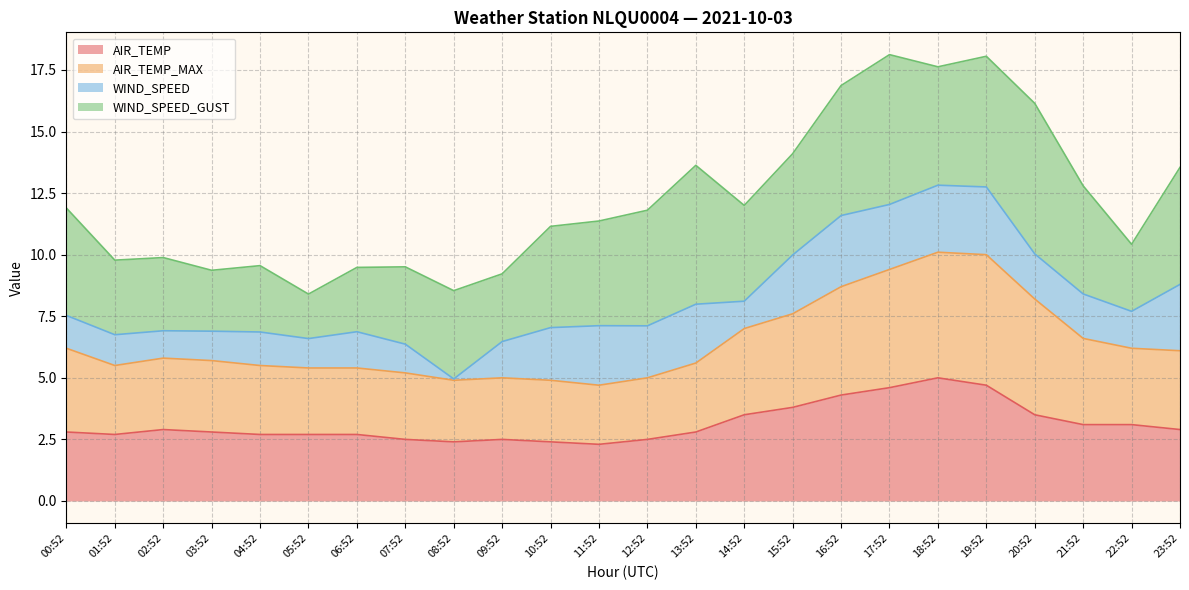

What is the value of the AIR_TEMP point at the 8th from the left?

2.5